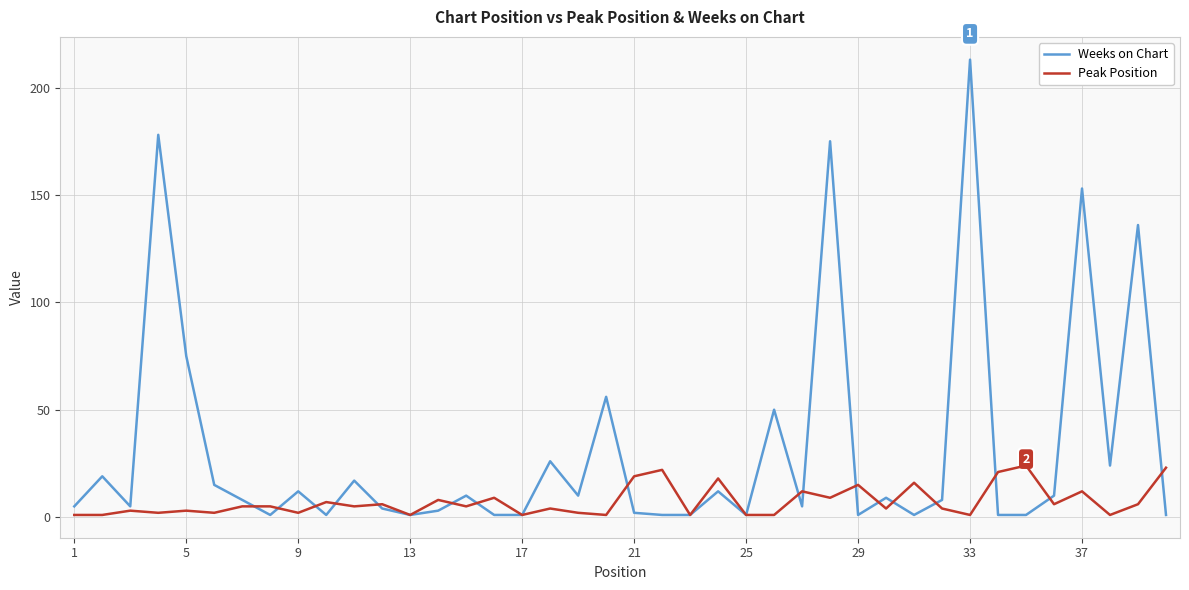

What are all the series names shown in the legend?

Weeks on Chart, Peak Position